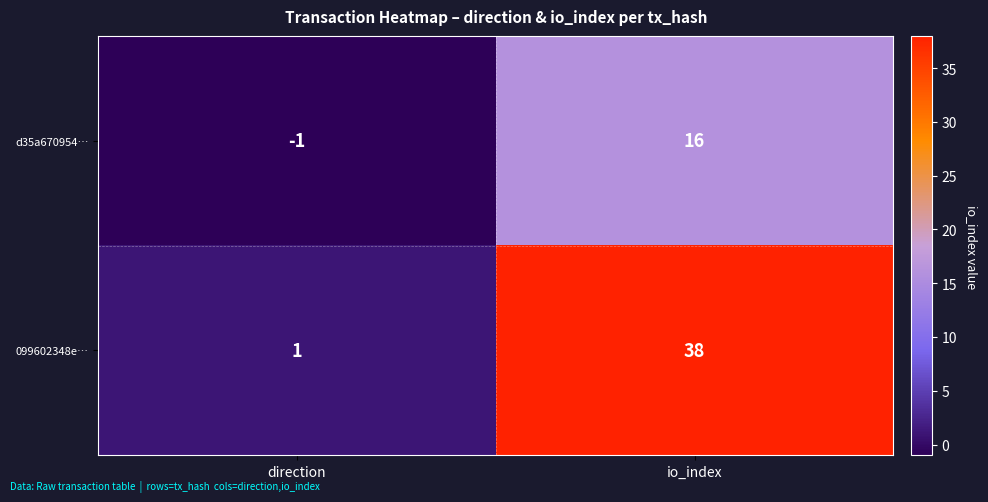

How many data points does each series have?

2